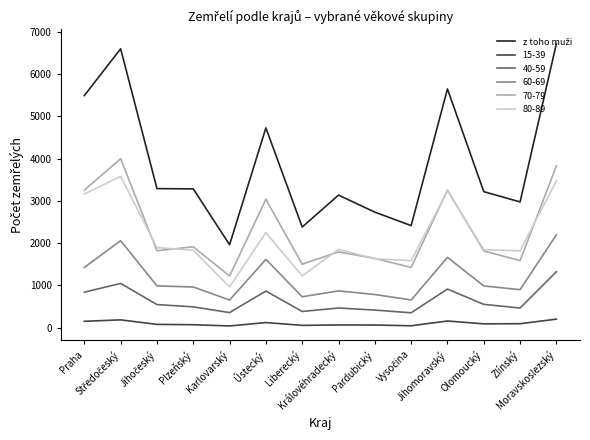

How many series are shown in this chart?

6